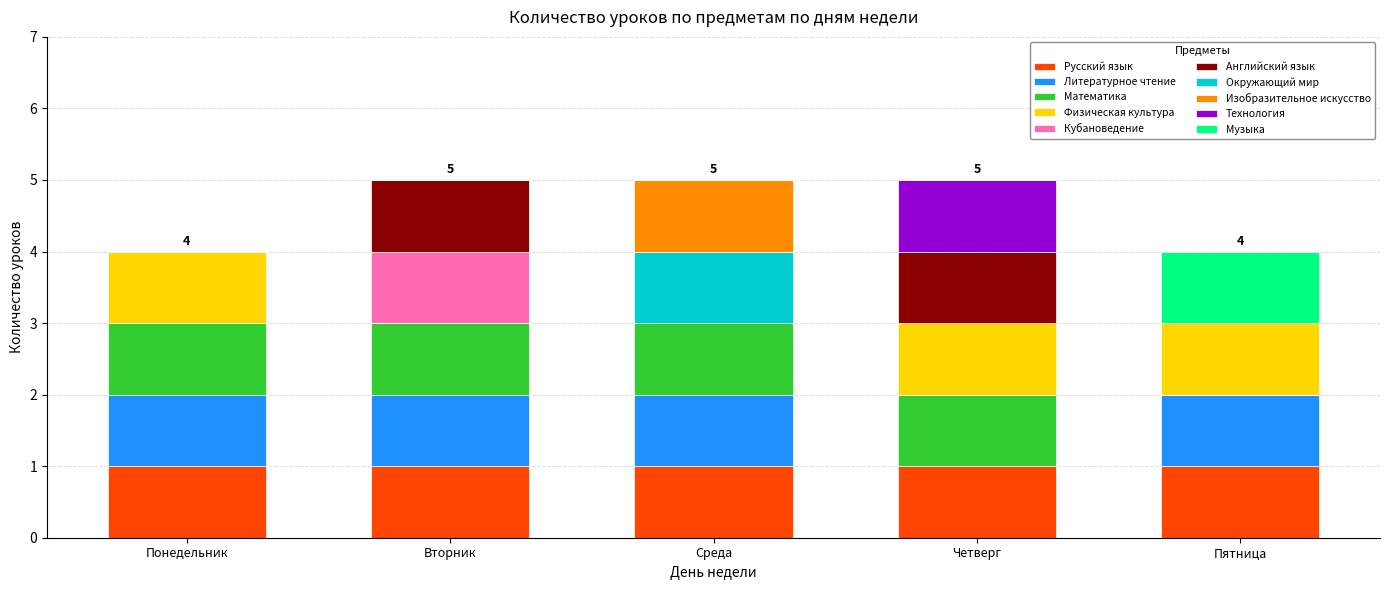

Is it true that Русский язык equals 2 at Вторник?

False